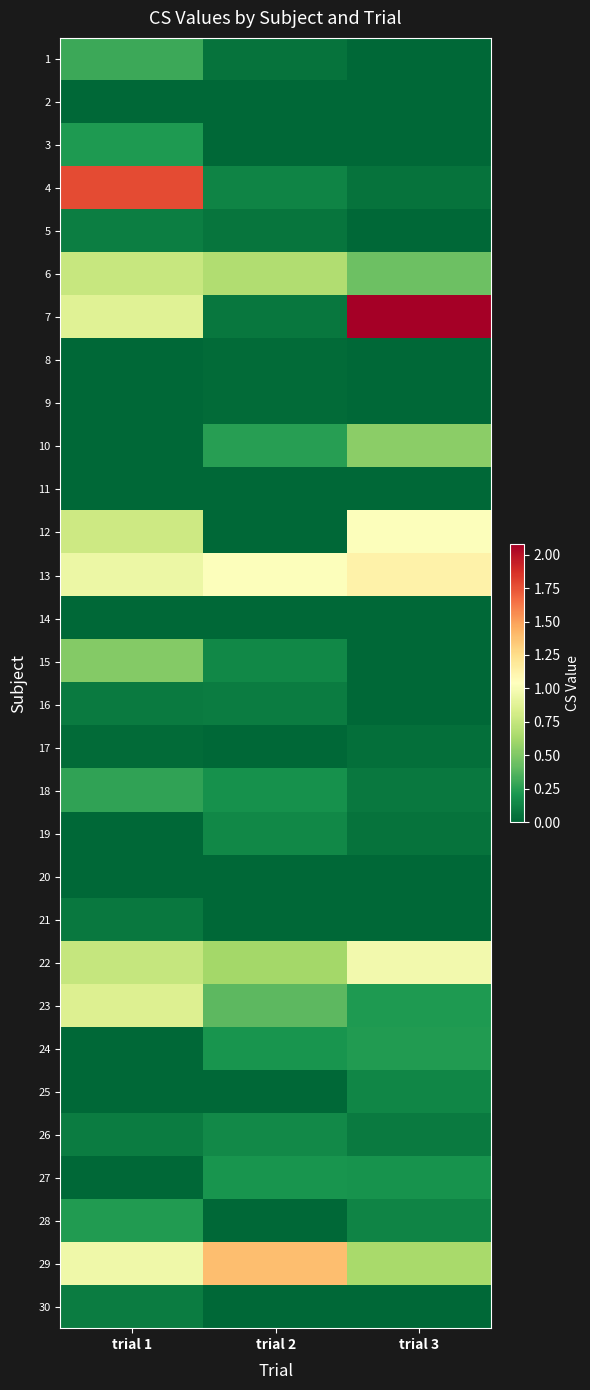

Which series has the widest spread of values?

7